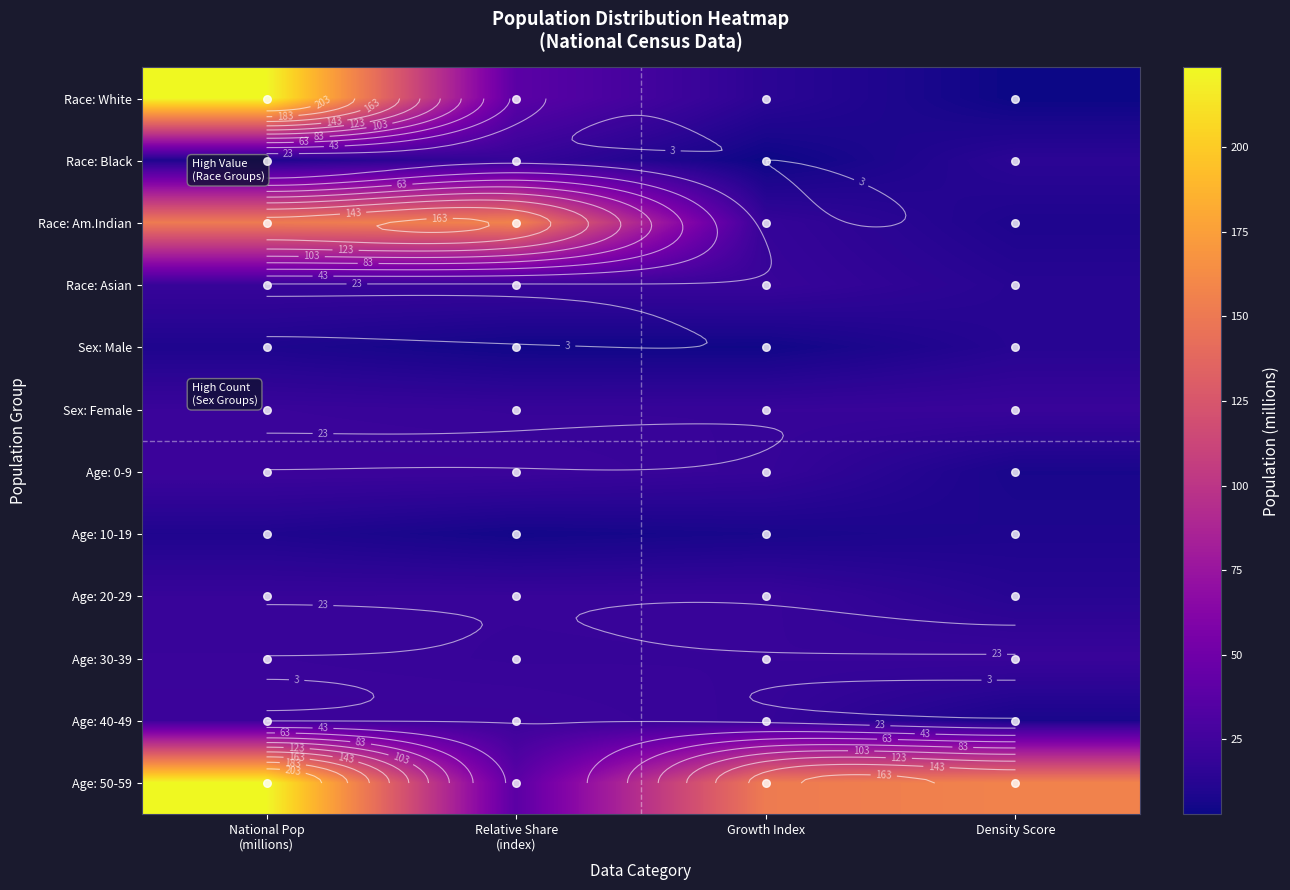

Rank the series by their maximum value, from lowest to highest.

Age: 10-19, Sex: Male, Race: Black, Race: Asian, Age: 20-29, Sex: Female, Age: 30-39, Age: 0-9, Age: 40-49, Race: Am.Indian, Race: White, Age: 50-59